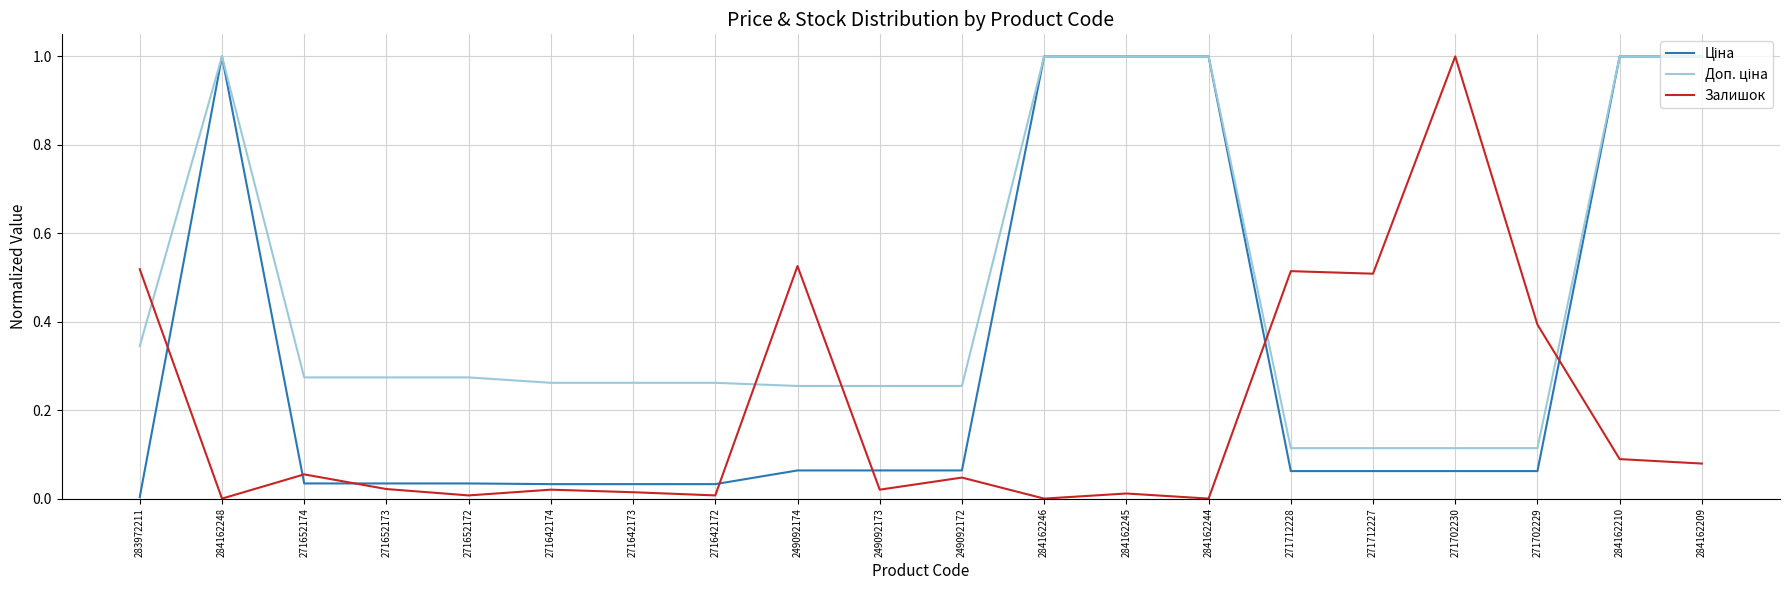

Which series changed the most between 271642173 and 271712227?

Залишок